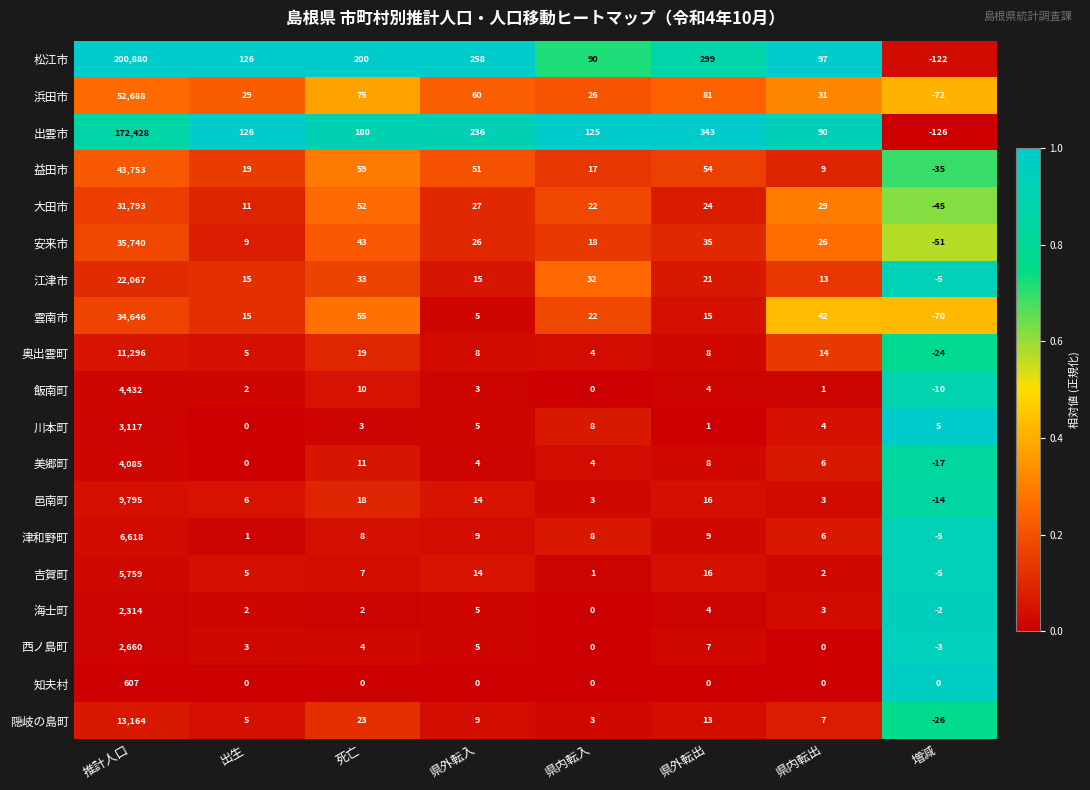

At which category is the sum across all series the highest?

推計人口